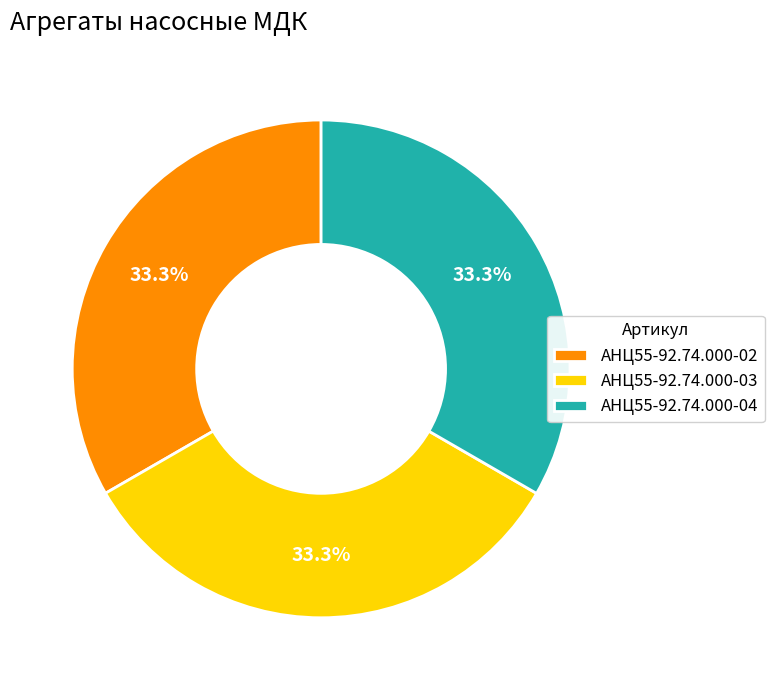

To the nearest percent, what portion does АНЦ55-92.74.000-04 represent?

33%